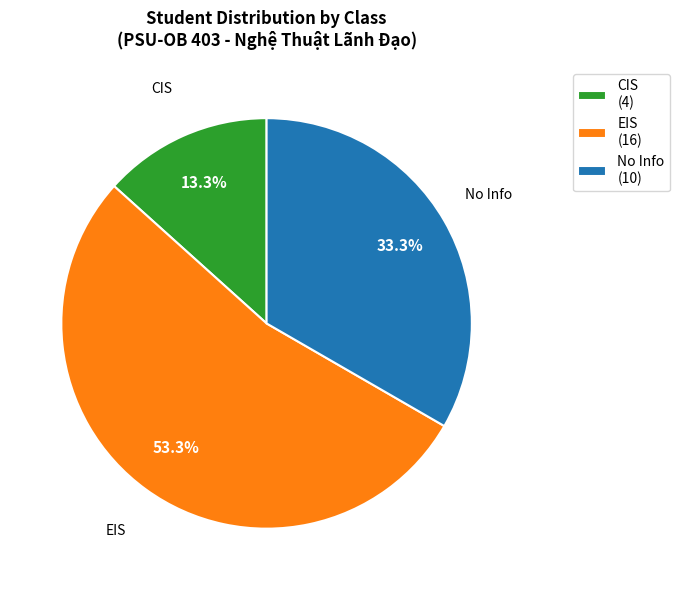

To the nearest percent, what is the difference between the largest and smallest slice percentages?

40%